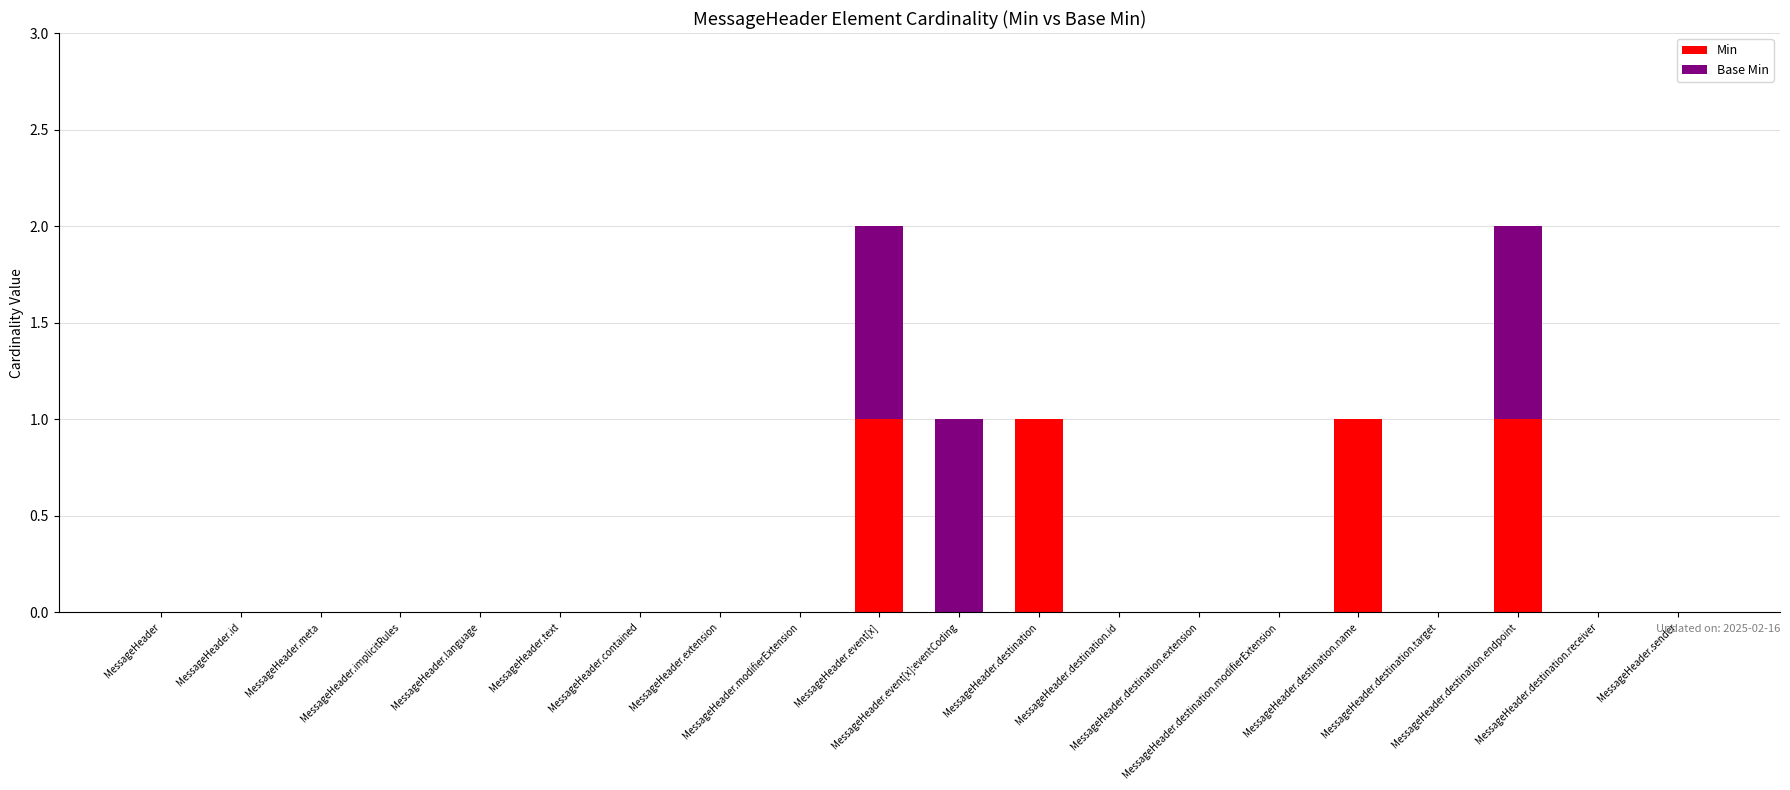

At how many categories does at least one series exceed 0?

5